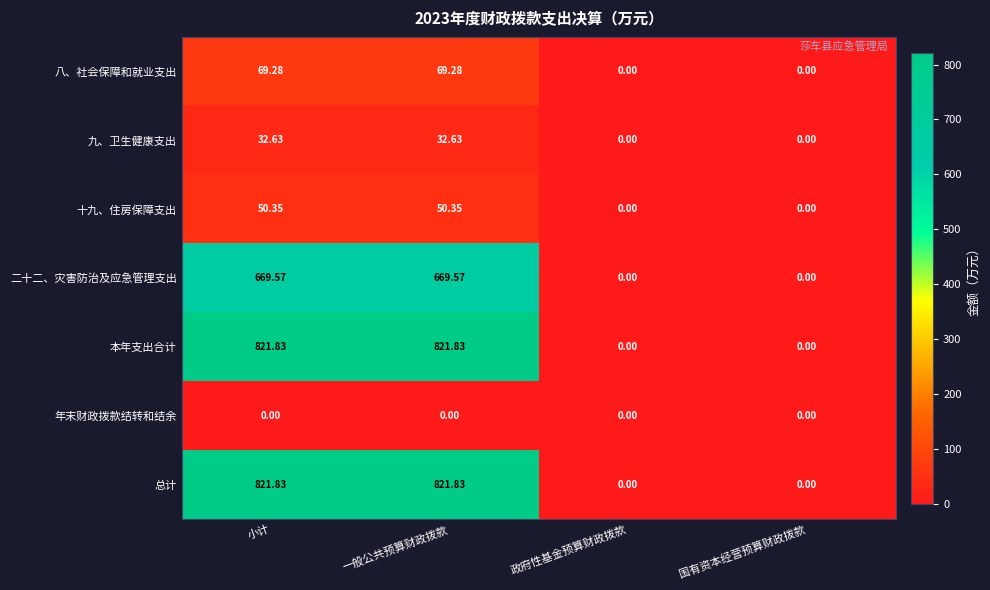

At which label does 二十二、灾害防治及应急管理支出 first exceed 669?

小计